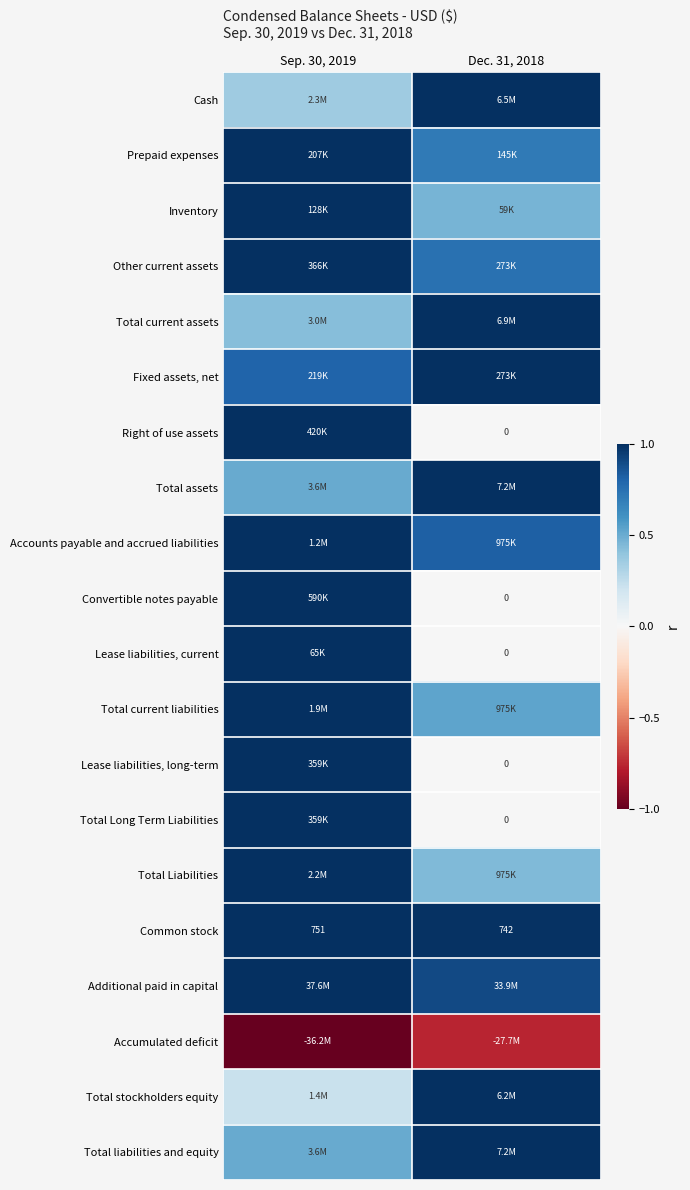

The Lease liabilities, long-term series shows 0.0 at Dec. 31, 2018. True or false?

True